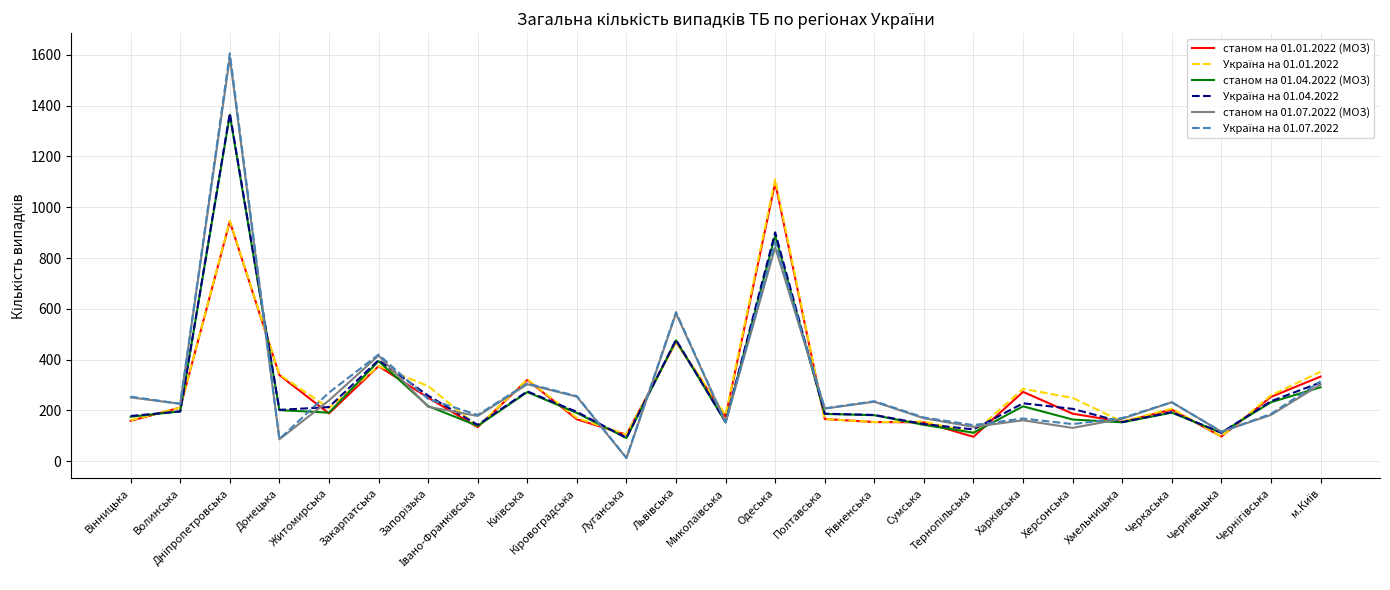

Reading left to right, extract all data points from this chart.

станом на 01.01.2022 (МОЗ): 159	211	944	339	188	374	250	134	320	165	104	470	175	1097	166	154	153	96	273	187	155	203	97	253	333
Україна на 01.01.2022: 161	211	947	341	209	374	296	136	322	170	105	470	182	1110	166	154	156	111	285	249	156	207	97	259	352
станом на 01.04.2022 (МОЗ): 175	196	1364	201	191	394	217	139	272	190	91	476	153	888	186	181	143	112	216	164	153	191	112	232	291
Україна на 01.04.2022: 178	196	1370	202	213	398	258	143	275	194	92	478	154	901	187	182	146	125	228	206	154	193	112	236	310
станом на 01.07.2022 (МОЗ): 251	226	1590	86	239	416	214	178	303	254	12	582	153	842	207	234	169	135	161	131	167	232	116	182	302
Україна на 01.07.2022: 254	226	1606	87	270	420	245	182	306	256	13	587	153	862	208	236	172	142	168	146	170	232	116	186	314